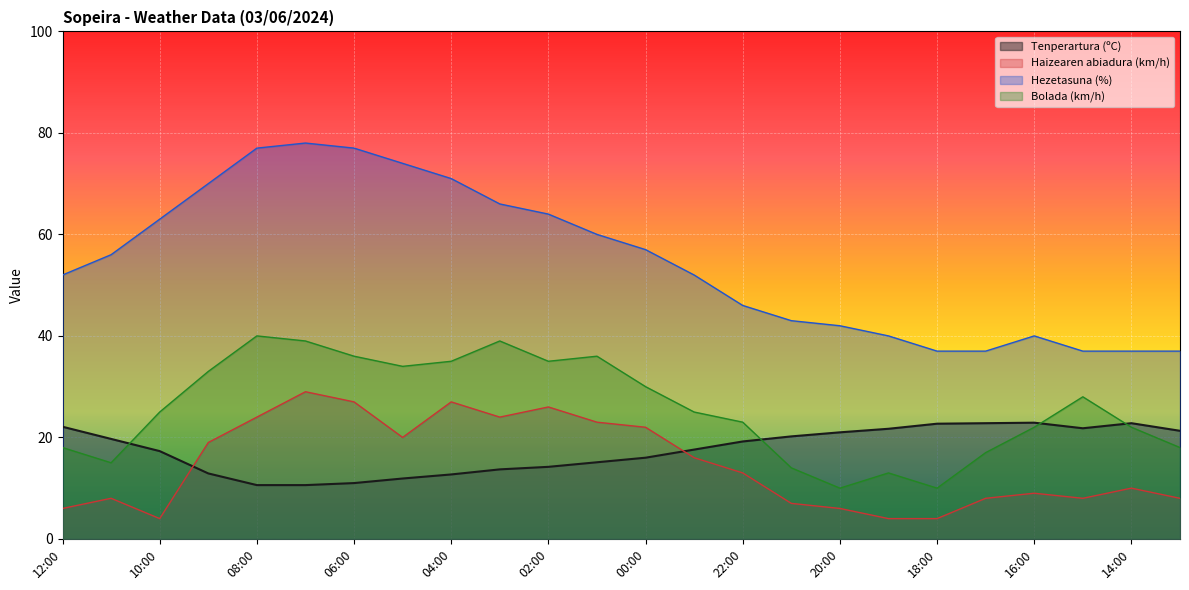

What position from the left is 08:00?

5